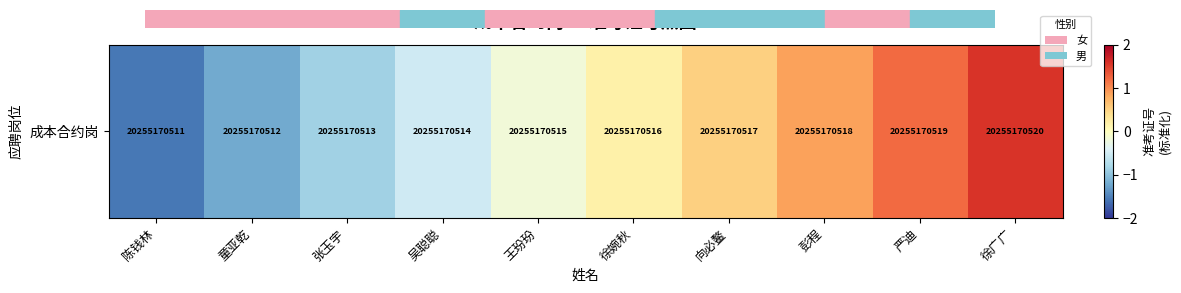

What is the sum of the values at 向必鳌 and 徐广广?

2.1